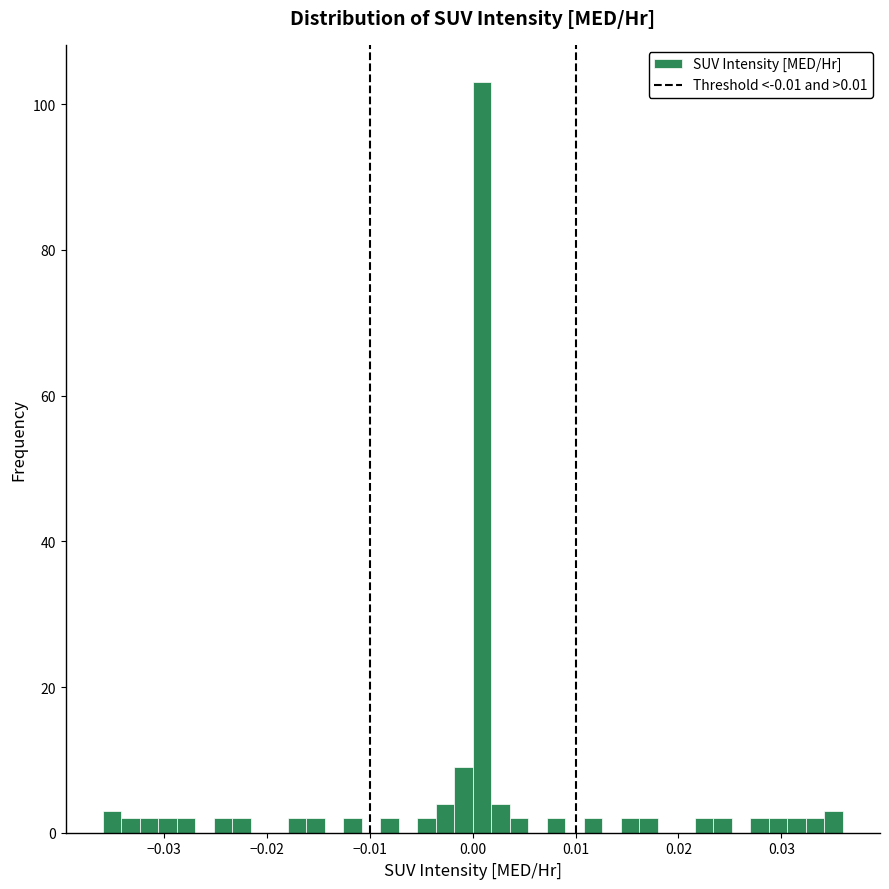

Around what value on the x-axis is the tallest bar? Give the approximate position of its centre, as read against the axis.

0.001